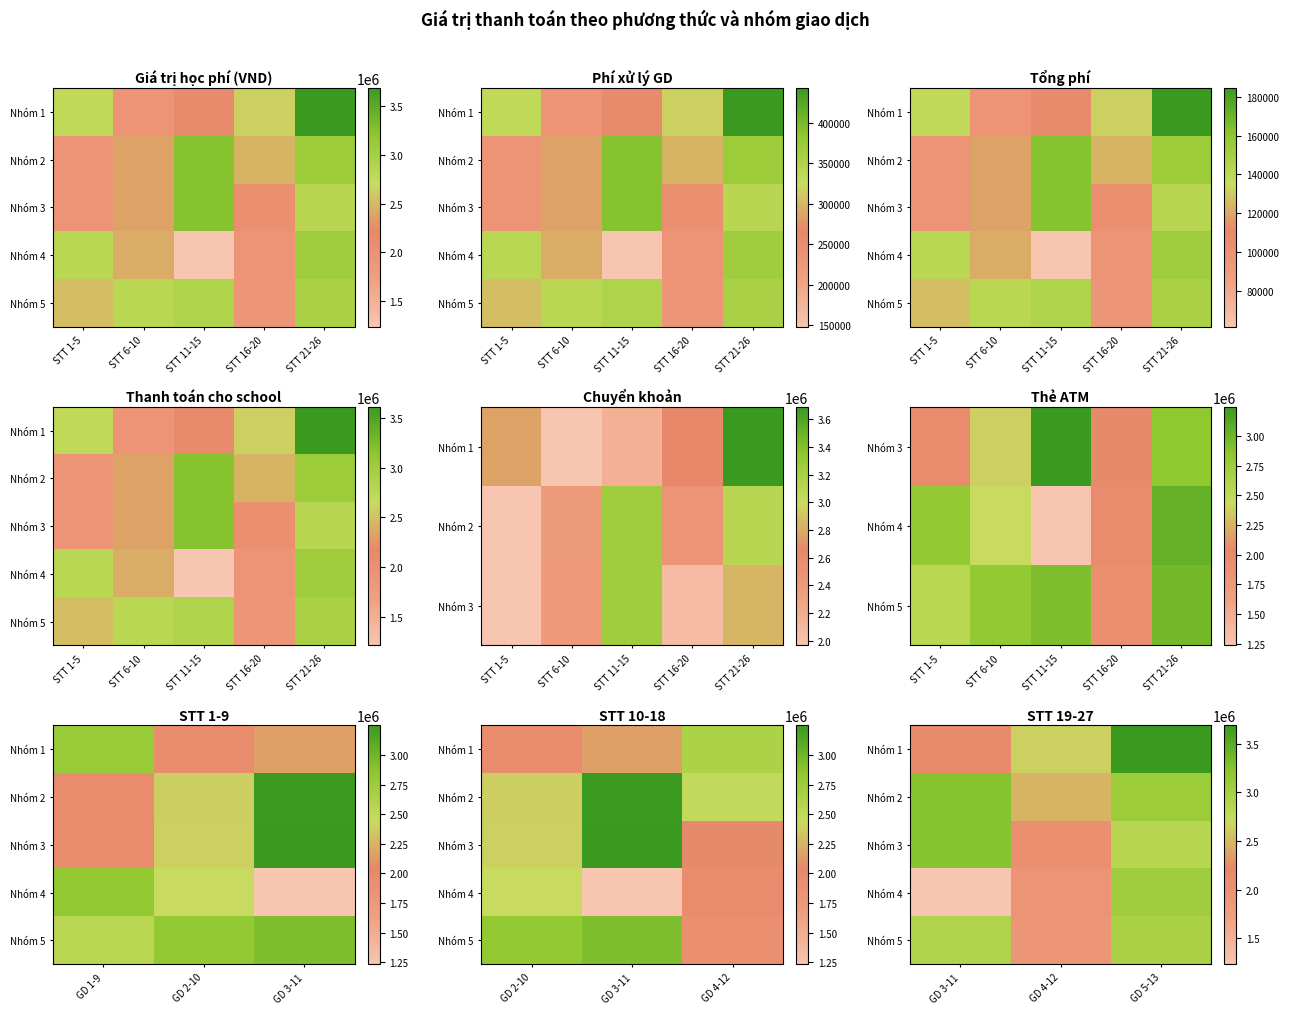

The Nhóm 2 series shows 3293429 at GD 4-12. True or false?

False